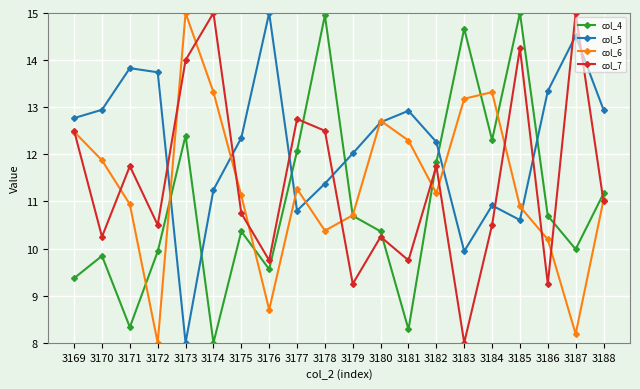

What is the average value of the col_7 series?

11.4